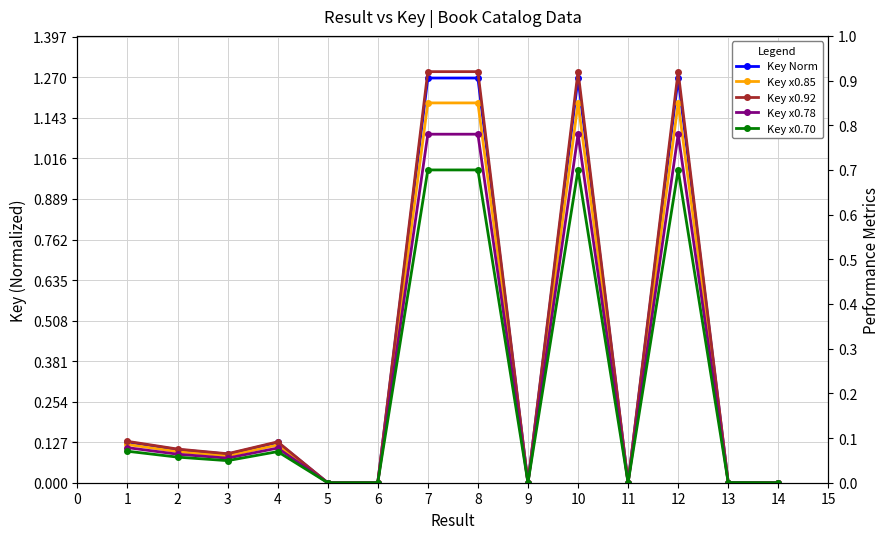

At 6, list the series in order from smallest to largest.

Key x0.70, Key x0.78, Key x0.85, Key x0.92, Key Norm